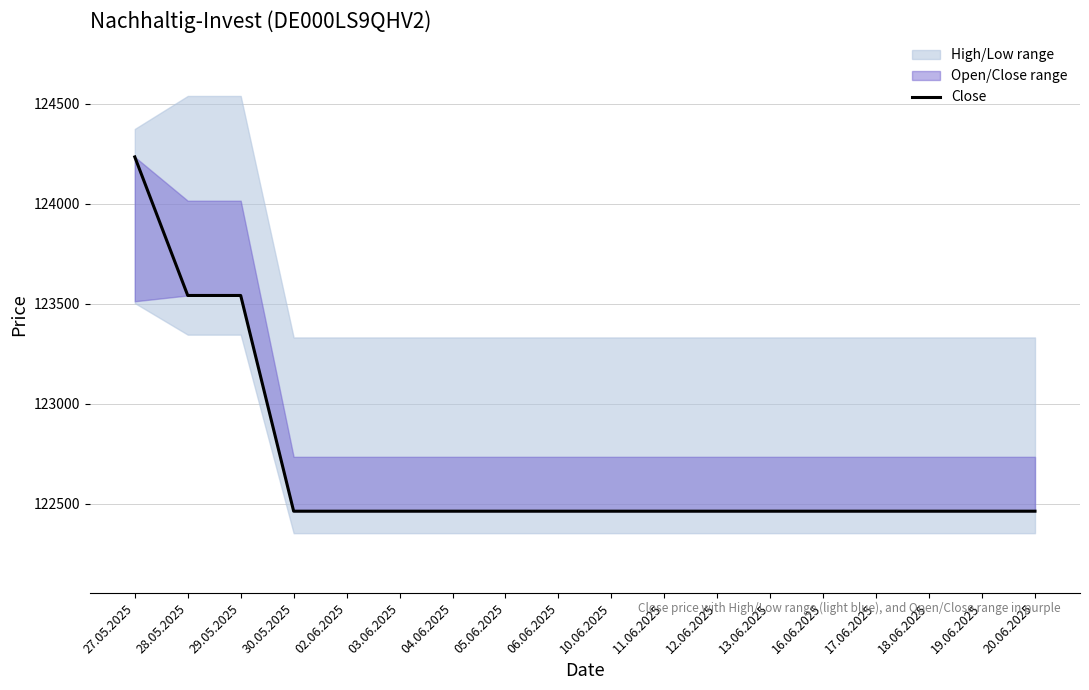

Count the number of categories in the chart.

18